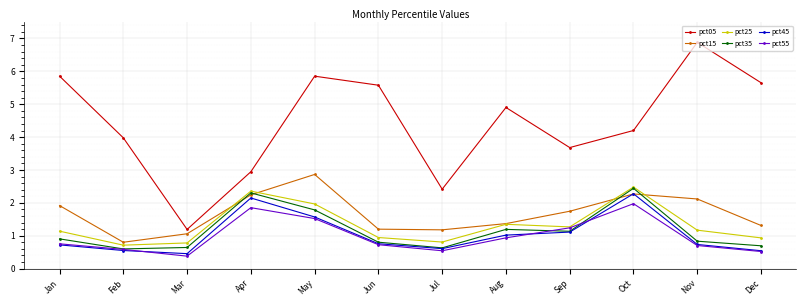

The value of pct25 at Oct is 2.5. True or false?

True